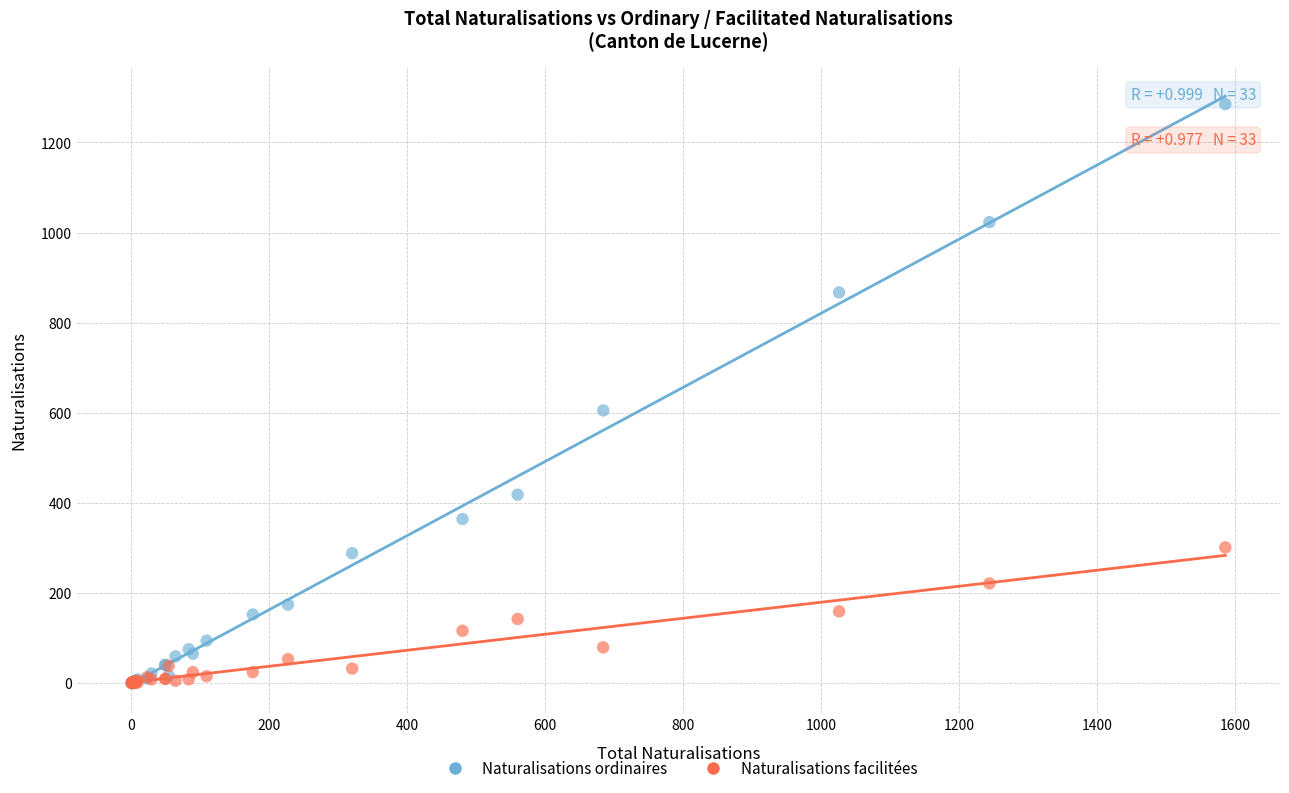

Which series reaches the maximum Y coordinate?

Naturalisations ordinaires